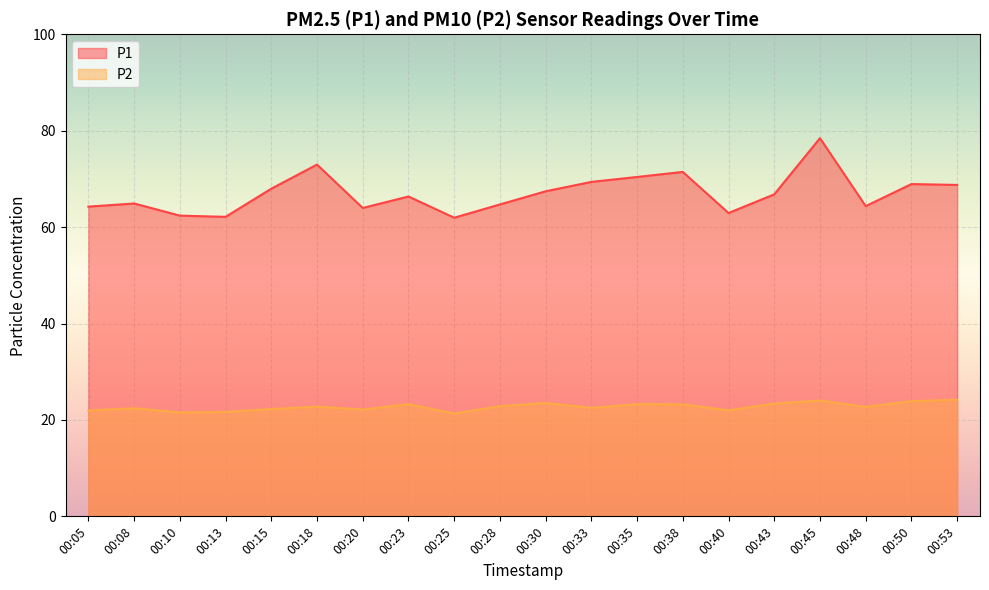

True or false: P1 and P2 intersect in this chart.

False